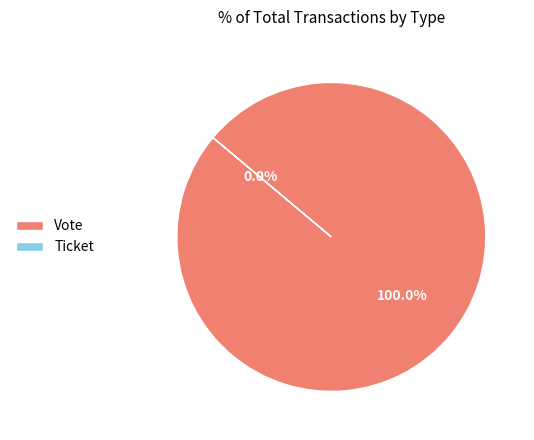

Is it true that Ticket is 0% of the pie?

True